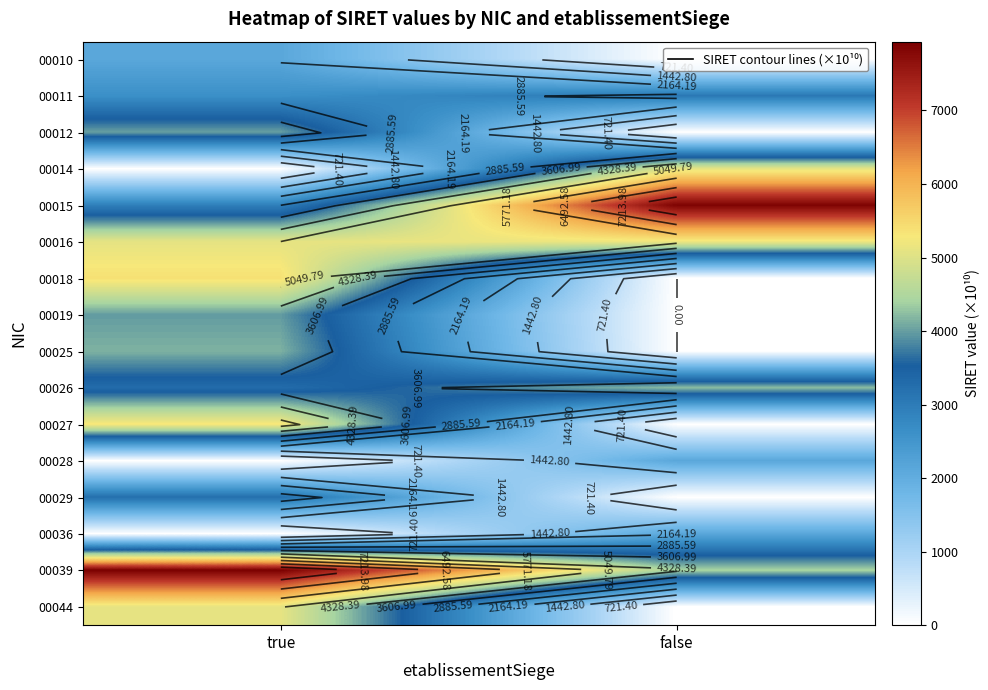

The value of 00026 at true is 2291.4. True or false?

False